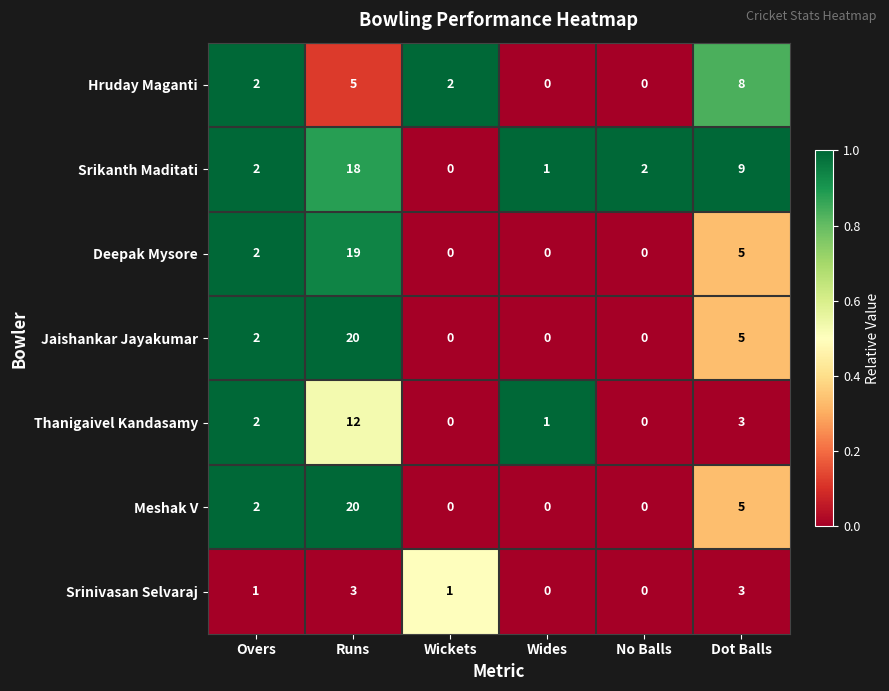

What is the sum of the Meshak V values at Runs and Dot Balls?

25